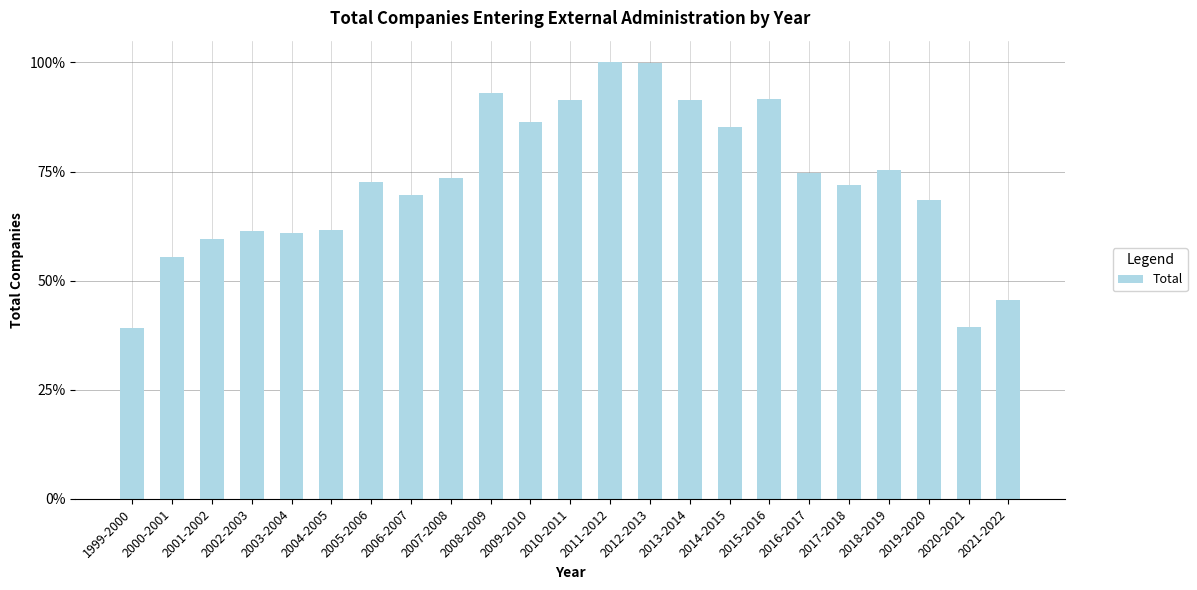

Between 2002-2003 and 2014-2015, which is larger?

2014-2015